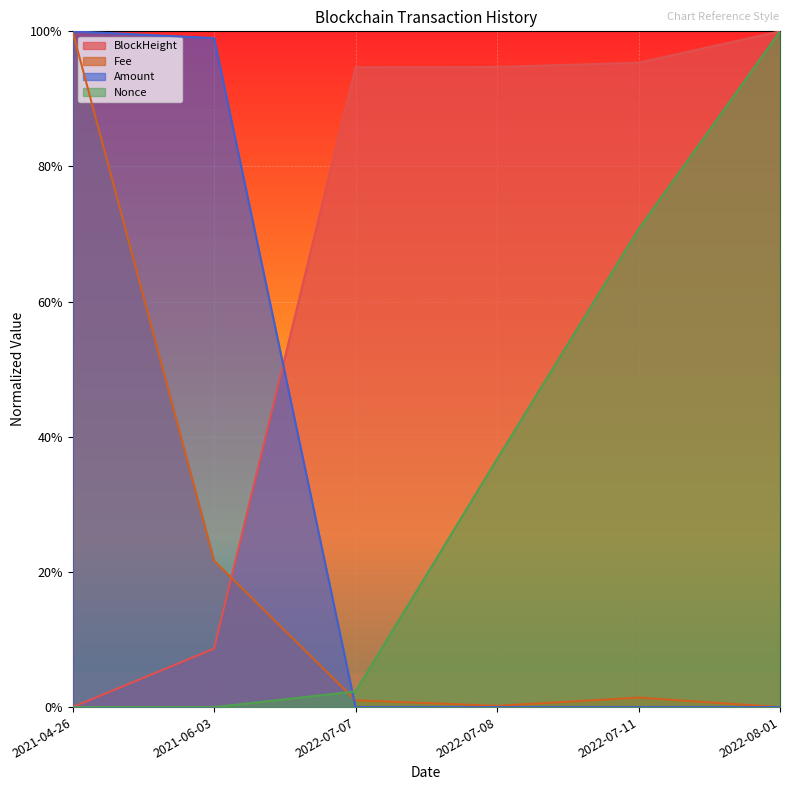

Which series has the largest total across all categories?

BlockHeight